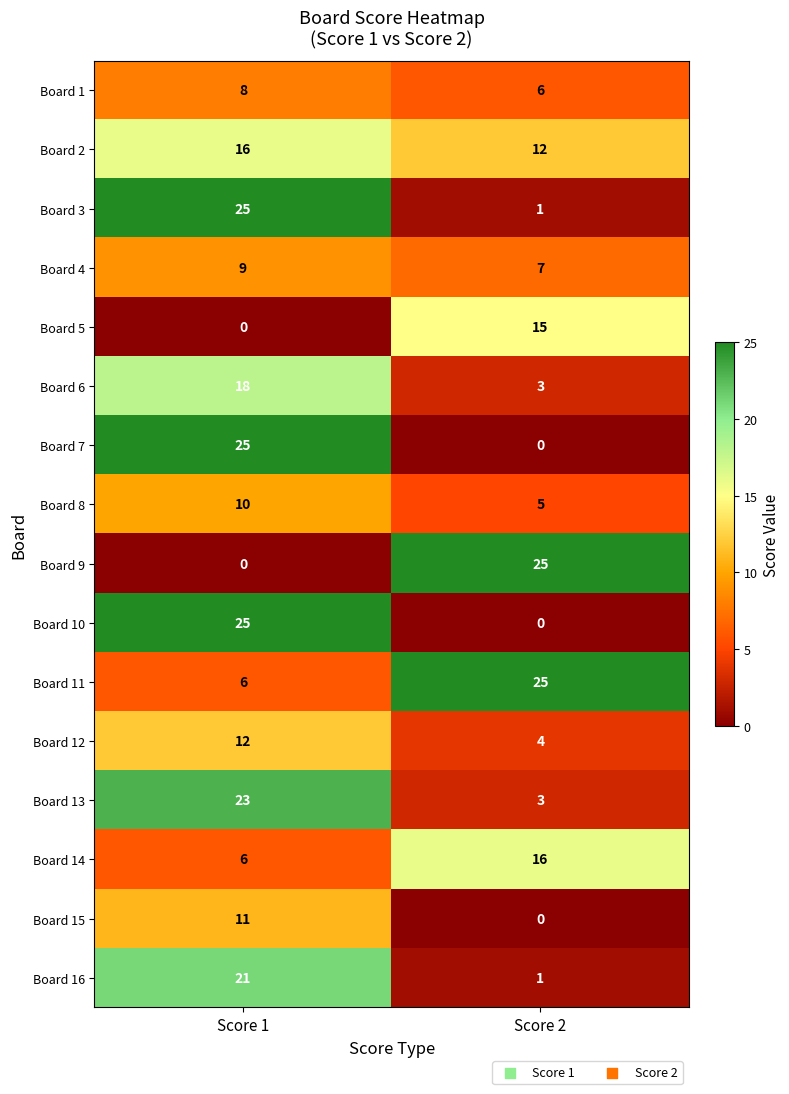

What is the difference between the Board 9 values at Score 1 and Score 2?

25